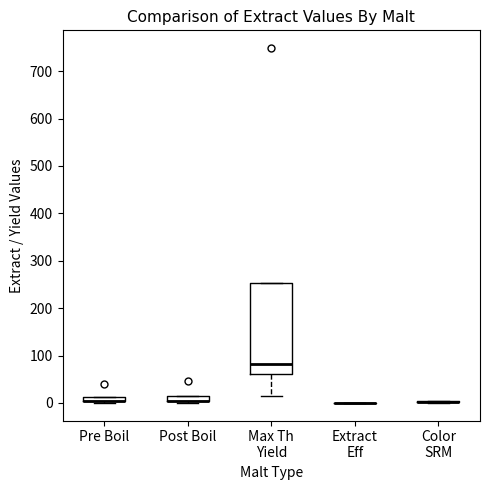

Where is the lower edge of the box for Post Boil on the y-axis? The values are not printed on the chart, so give them approximately, as read against the axis.

0